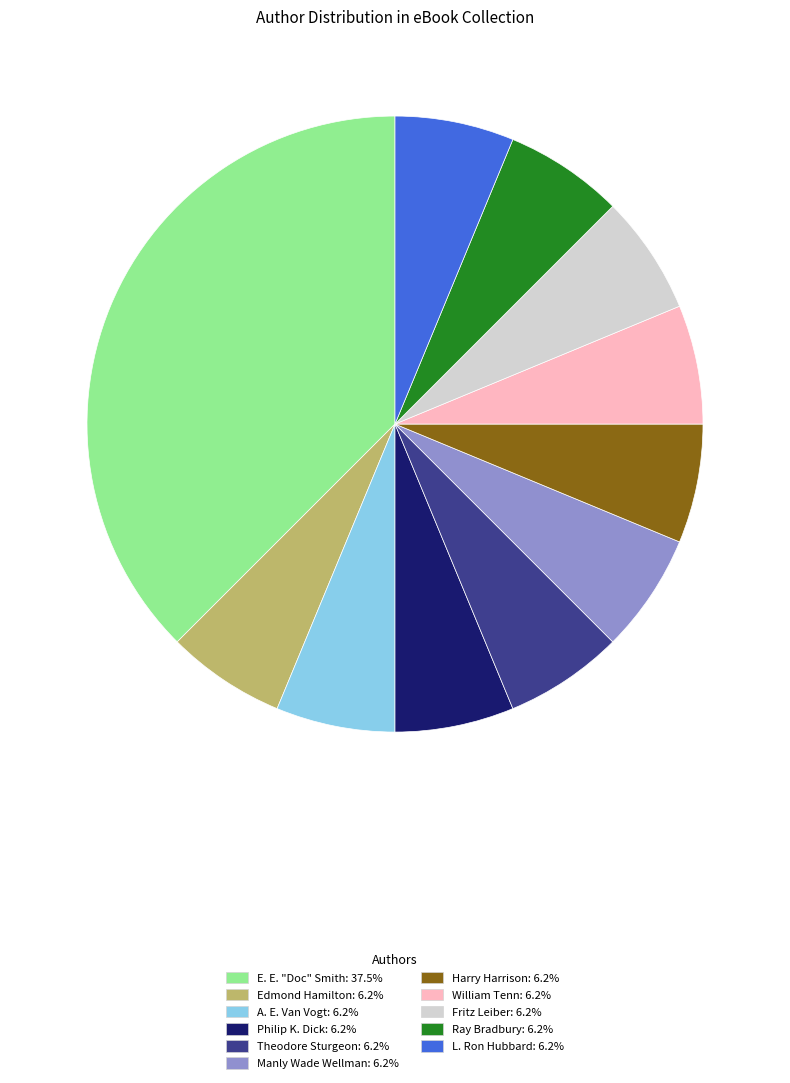

Is there any slice that represents more than half of the pie?

No